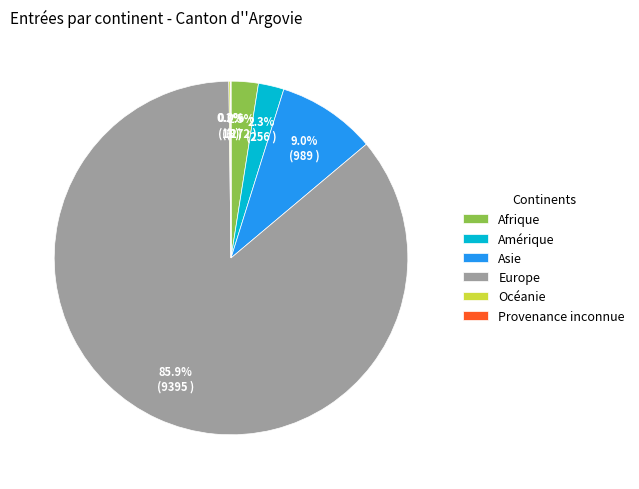

To the nearest percent, what is the average slice percentage?

17%